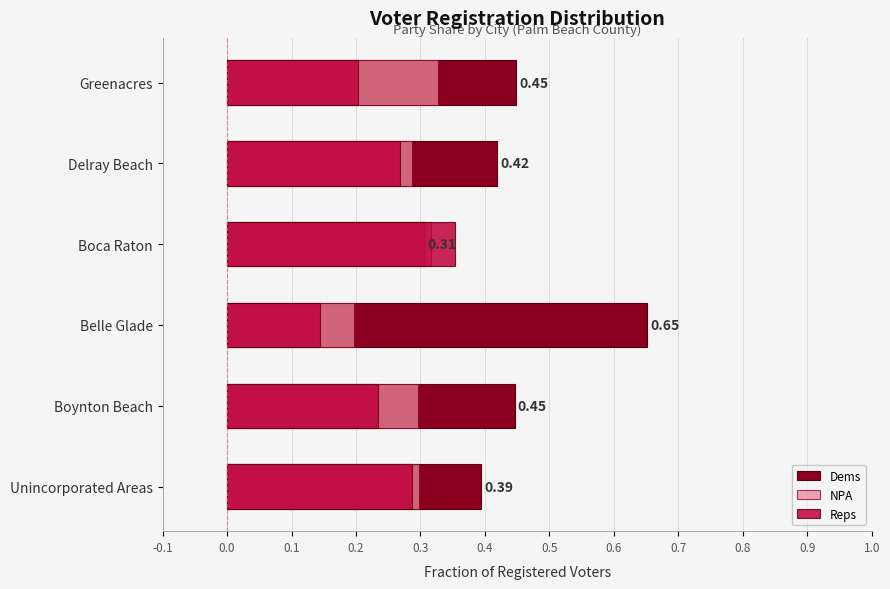

Reading right to left, transcribe all the data shown in this chart.

Dems: 0.4	0.4	0.3	0.7	0.4	0.4
NPA: 0.3	0.3	0.3	0.2	0.3	0.3
Reps: 0.2	0.3	0.4	0.1	0.2	0.3